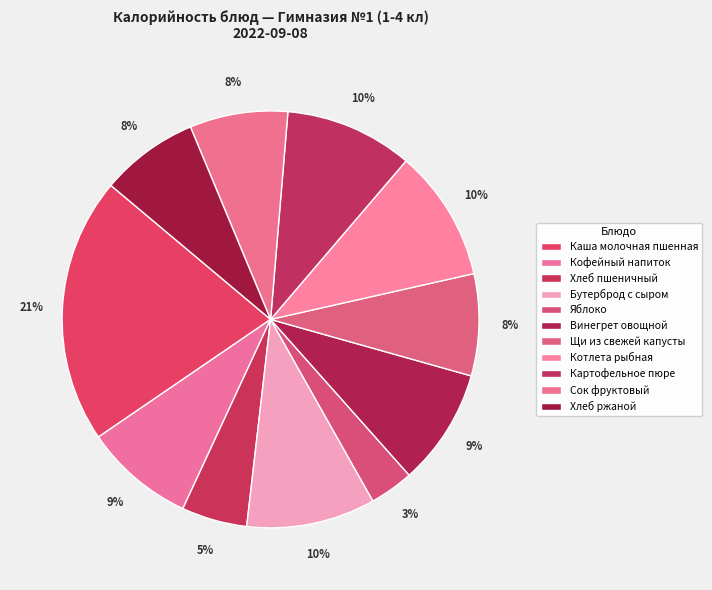

How many slices are in this pie chart?

11